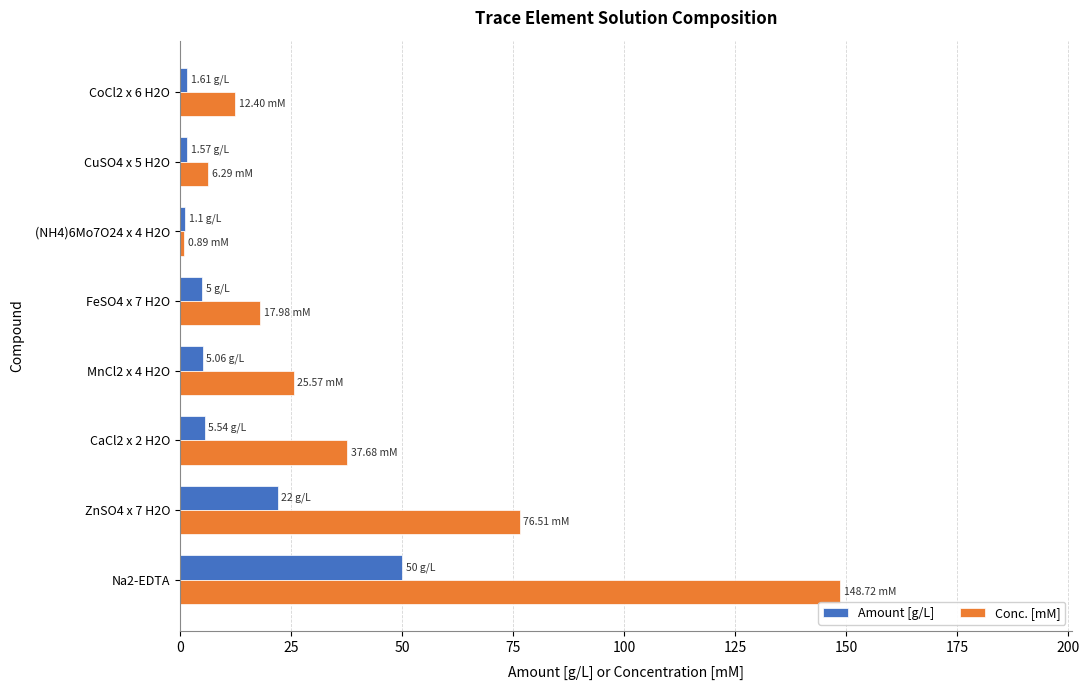

Count the number of categories in the chart.

8